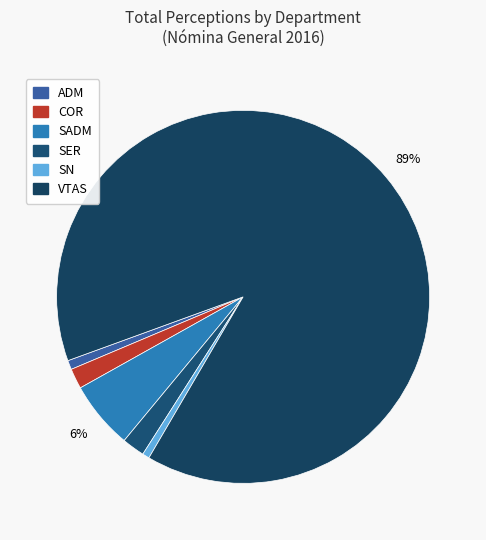

How many segments does this pie chart have?

6